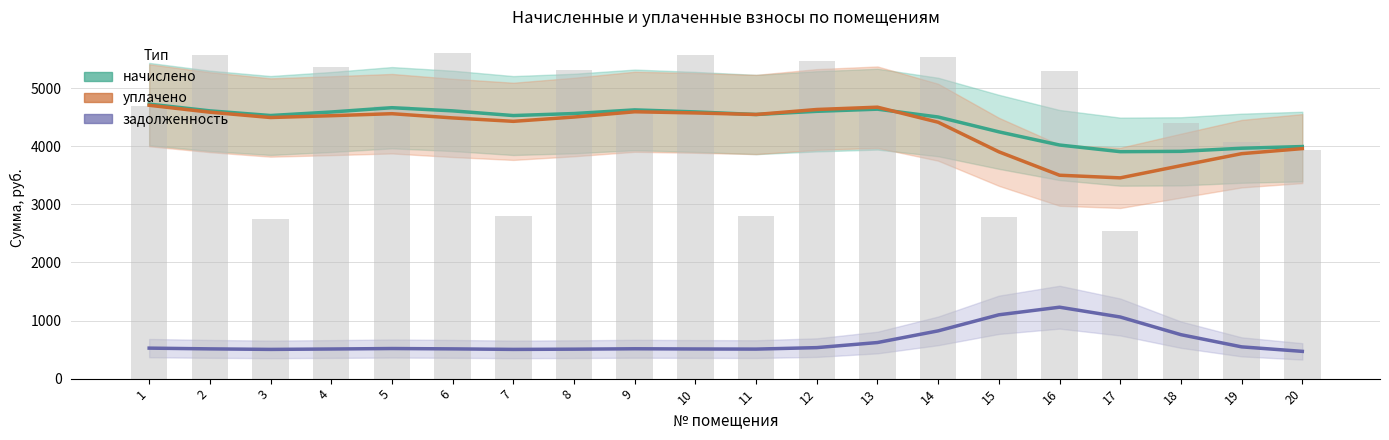

At how many categories does at least one series exceed 3209?

20